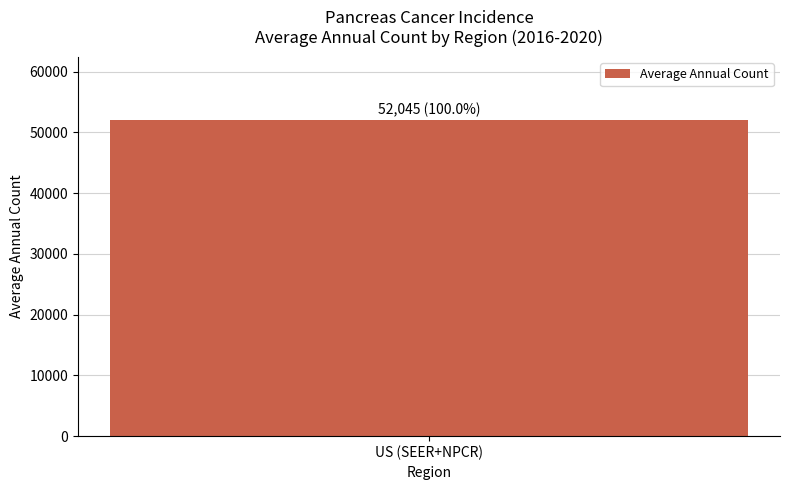

How many distinct data groups are displayed?

1